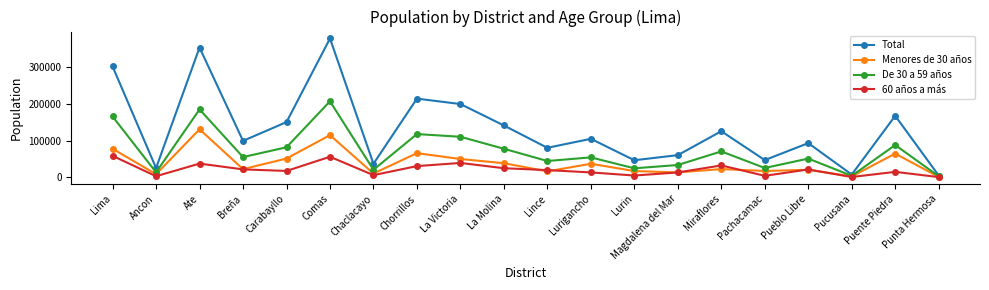

True or false: 60 años a más has a value of 32008 at Lima.

False